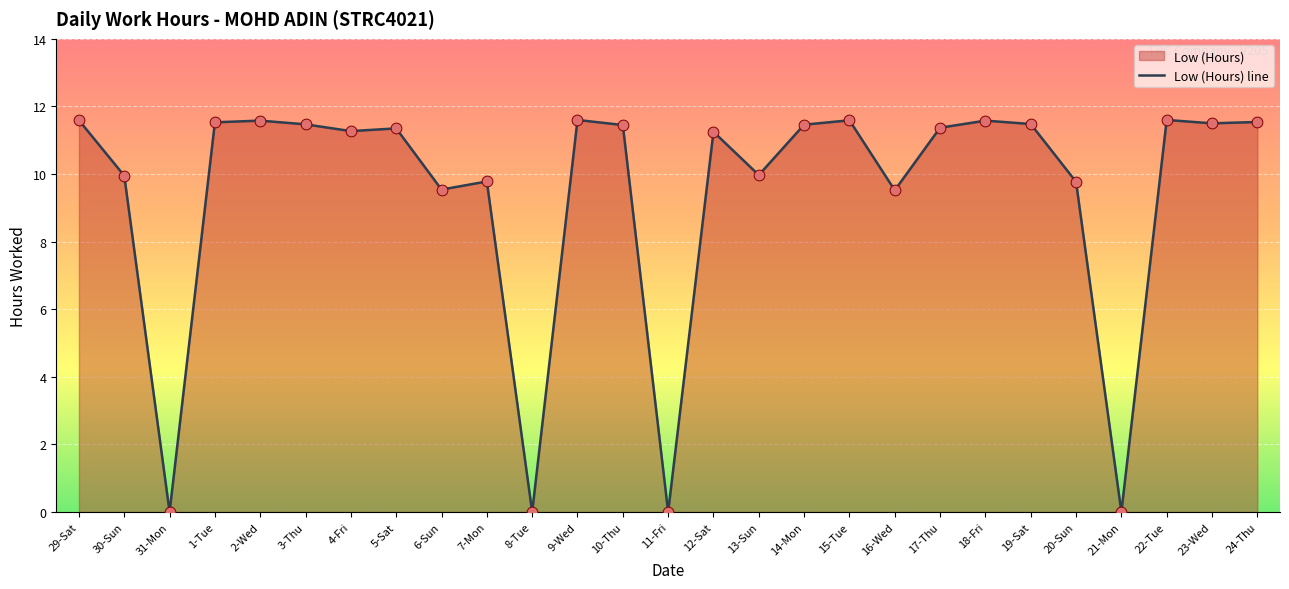

What is the change in value from 5-Sat to 20-Sun?

-1.6